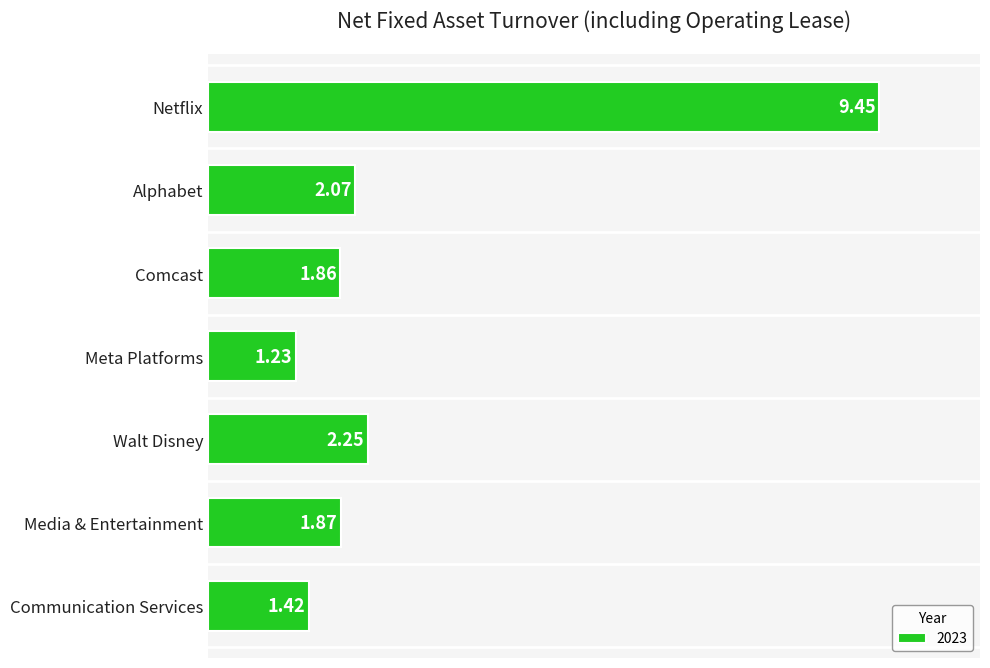

Which label corresponds to the largest value in the chart?

Netflix